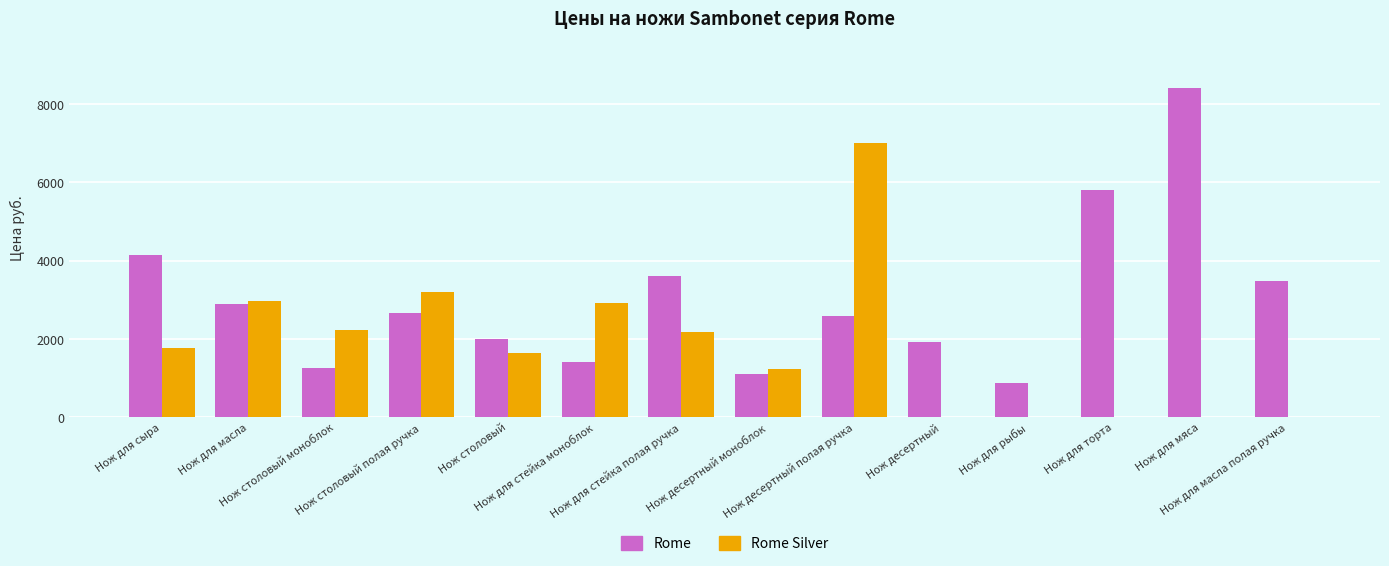

Reading right to left, extract all data points from this chart.

Rome: 3484.4	8424.8	5807.4	867.0	1930.3	2584.7	1096.0	3598.9	1406.9	1995.8	2650.1	1259.6	2885.0	4138.8
Rome Silver: 0.0	0.0	0.0	0.0	0.0	6995.0	1238.0	2179.0	2909.0	1647.0	3194.0	2228.0	2971.0	1758.0